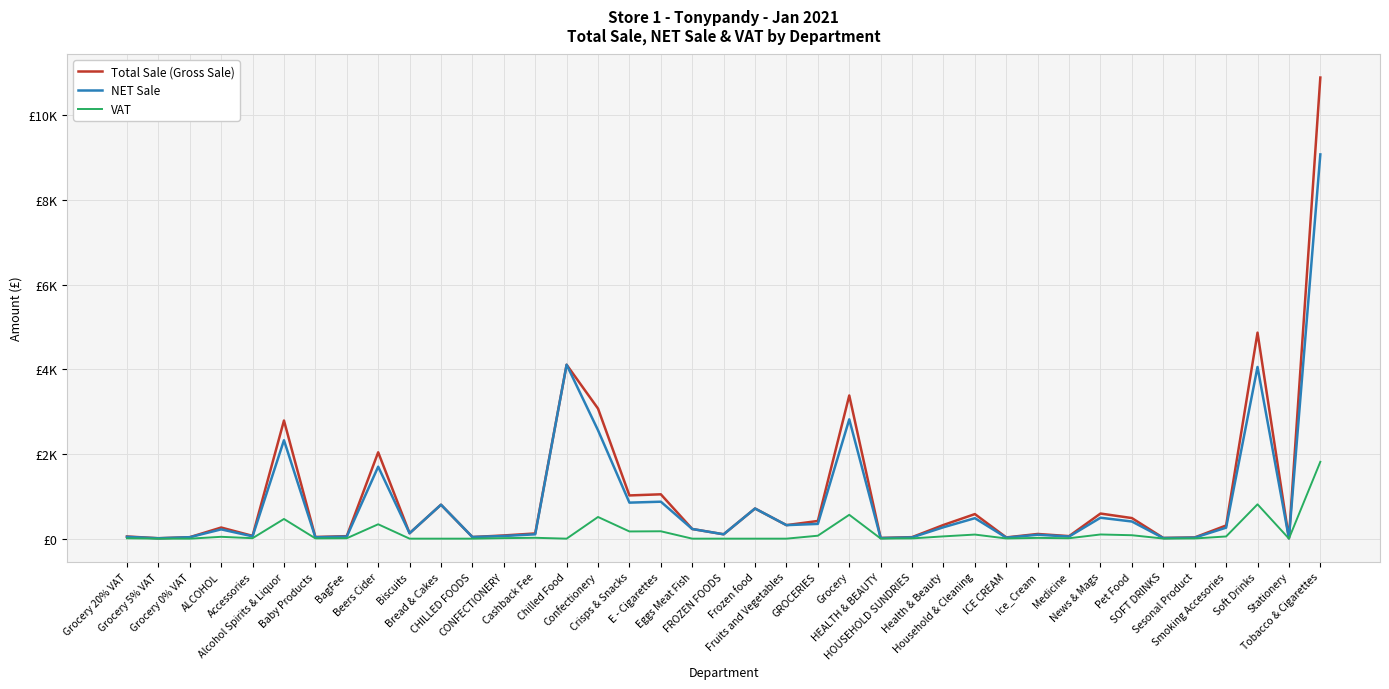

Does the chart display data point markers on the line(s)?

No